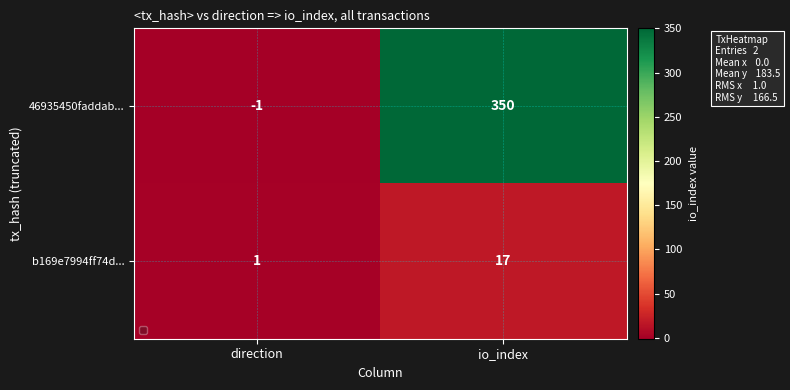

What is the total value across all series at io_index?

367